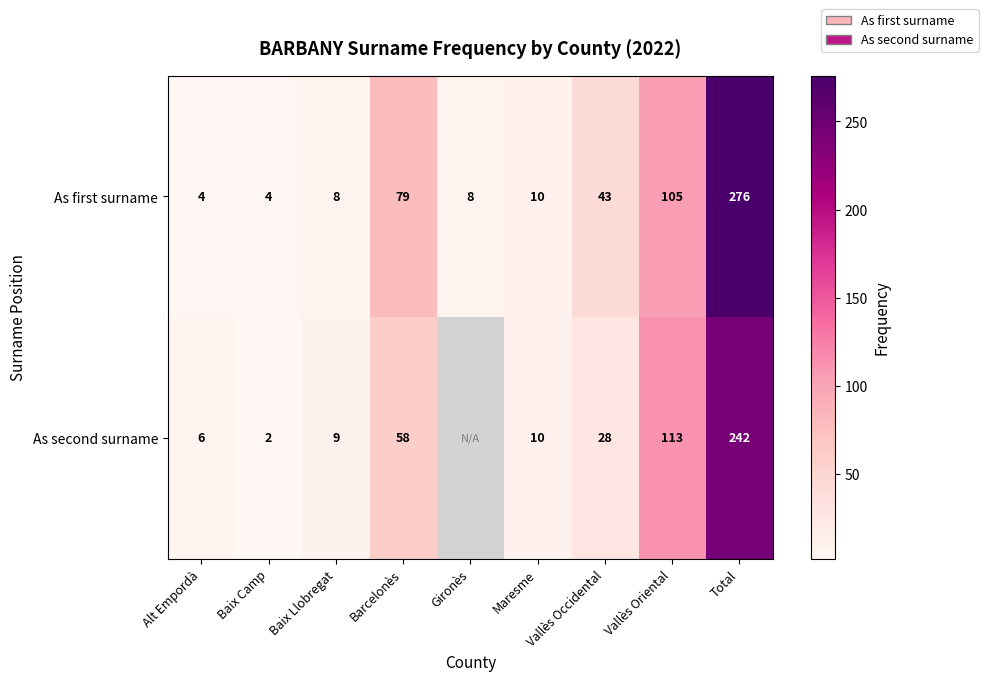

What is the total value across all series at Vallès Oriental?

218